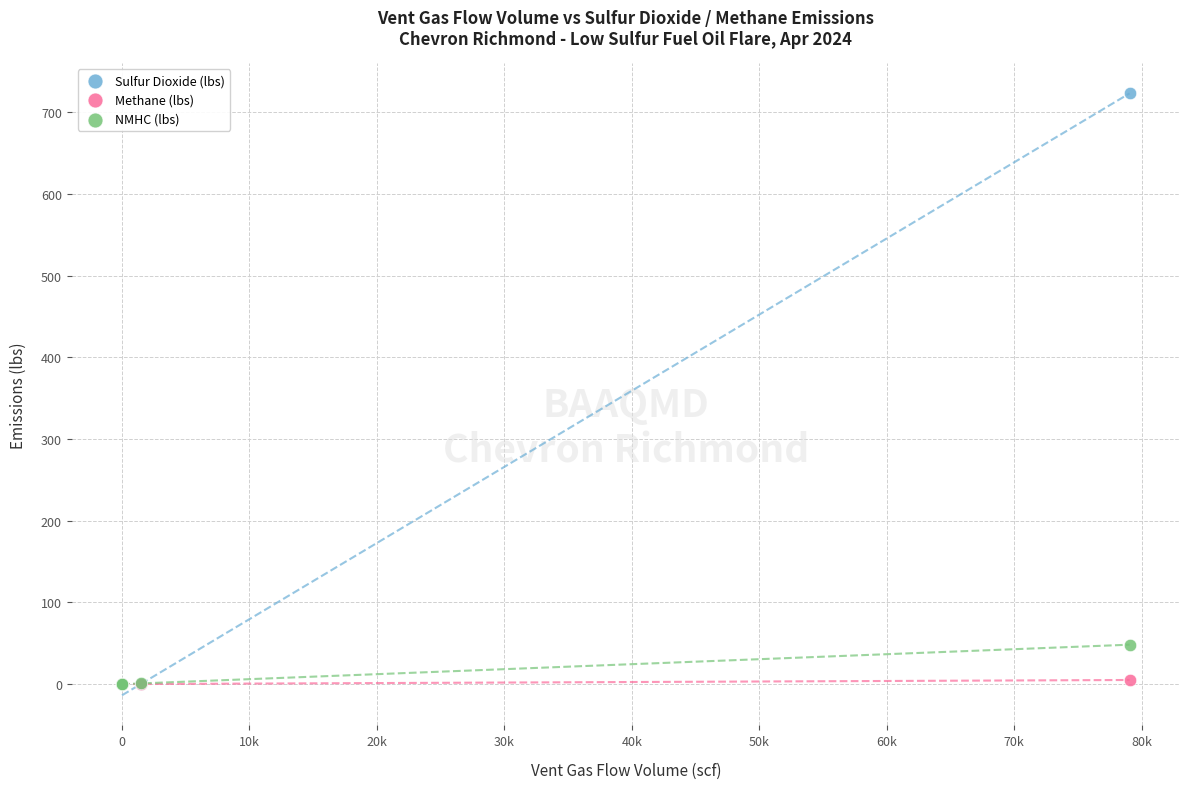

What are all the series names shown in the legend?

Sulfur Dioxide (lbs), Methane (lbs), NMHC (lbs)